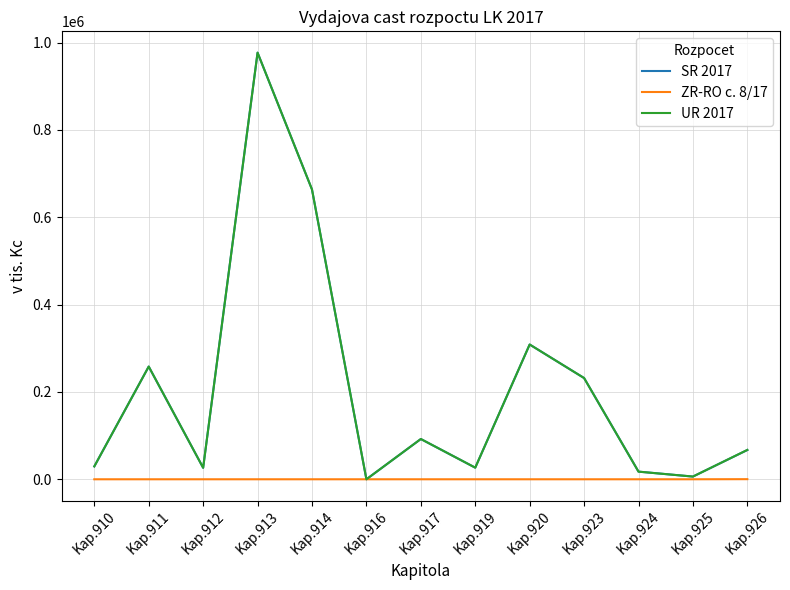

At which category is the sum across all series the highest?

Kap.913